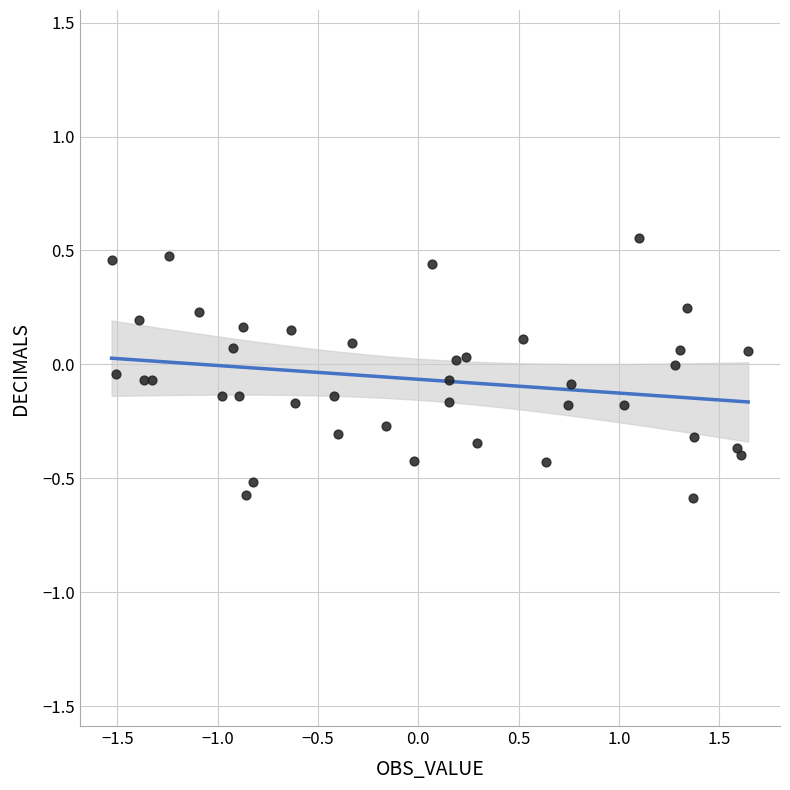

What is the range of Y values (max minus min)?

1.1